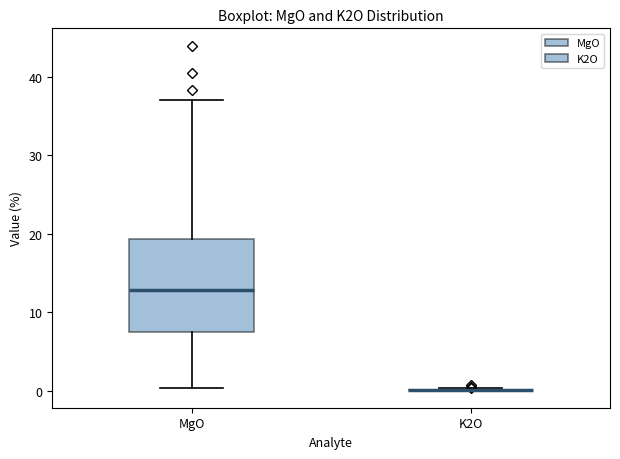

Reading left to right, transcribe this box plot: for each box, give where its median line is, the range the box spans, and where its two whiskers end, as read against the y-axis. The values are not printed on the chart, so give them approximately, as read against the axis.

MgO: median 13, box 7 to 19, whiskers 0 to 37
K2O: box collapsed to a line at 0, whiskers 0 to 0